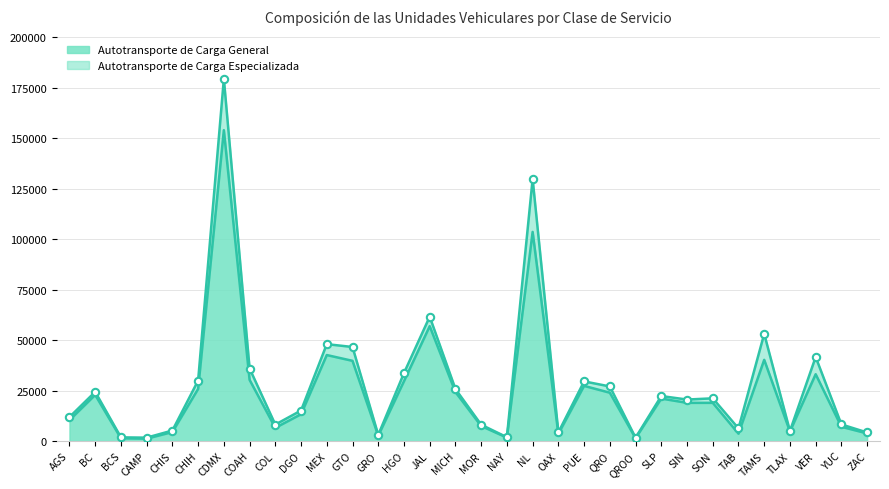

What is the change in value from COAH to TAB?

-26643